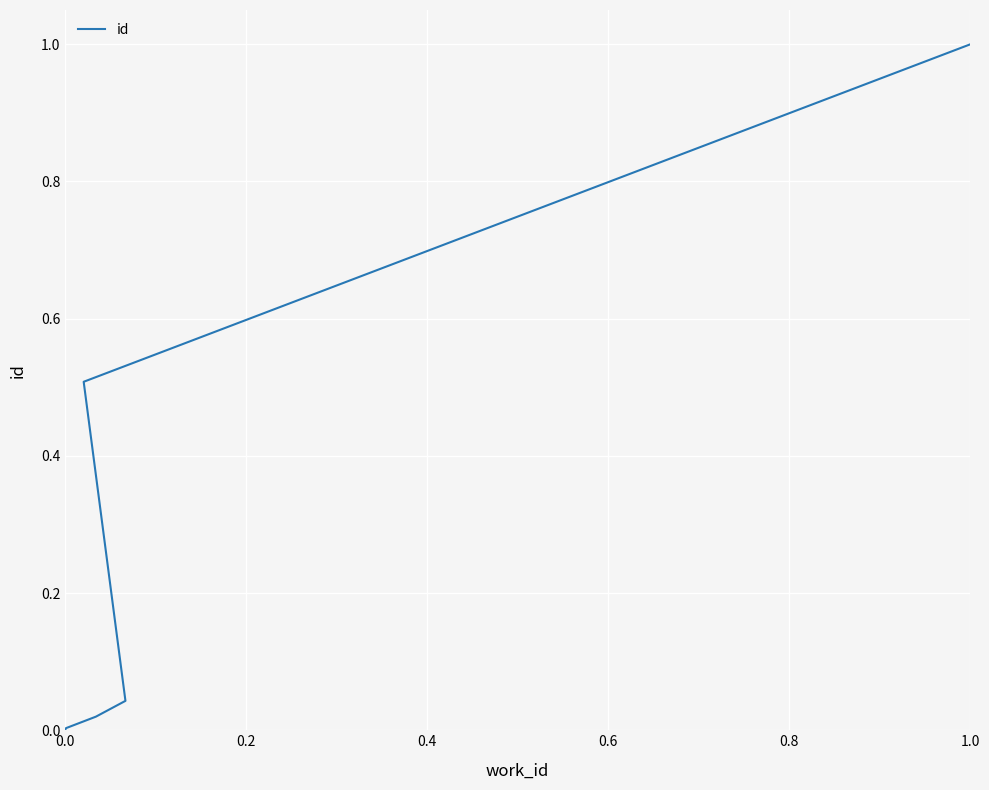

The value at 0.0 is -0.4. True or false?

False